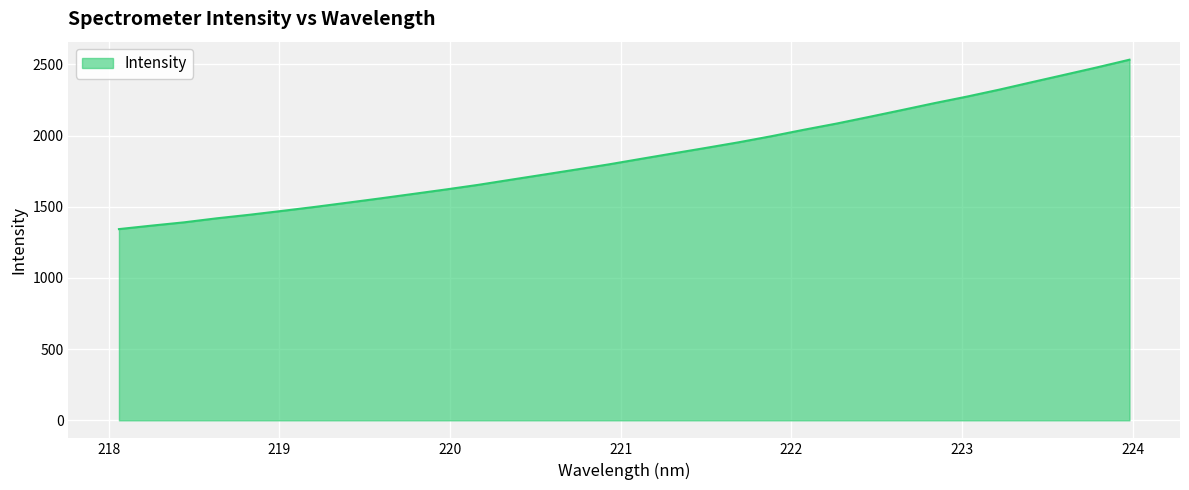

What is the smallest value displayed?

1343.1